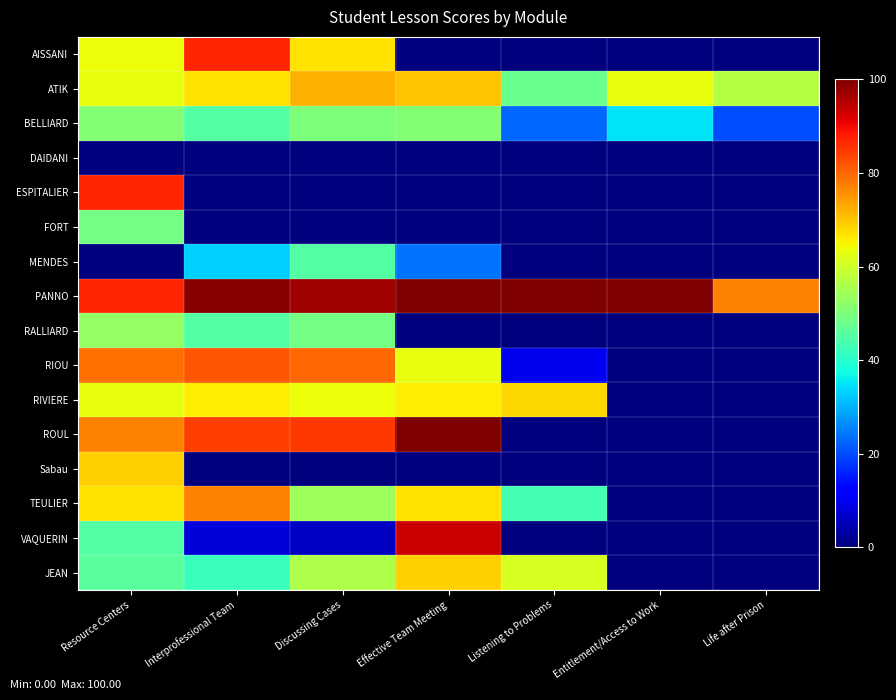

Rank the series by their maximum value, from lowest to highest.

DAIDANI, MENDES, FORT, BELLIARD, RALLIARD, RIVIERE, Sabau, JEAN, ATIK, TEULIER, RIOU, AISSANI, ESPITALIER, VAQUERIN, PANNO, ROUL